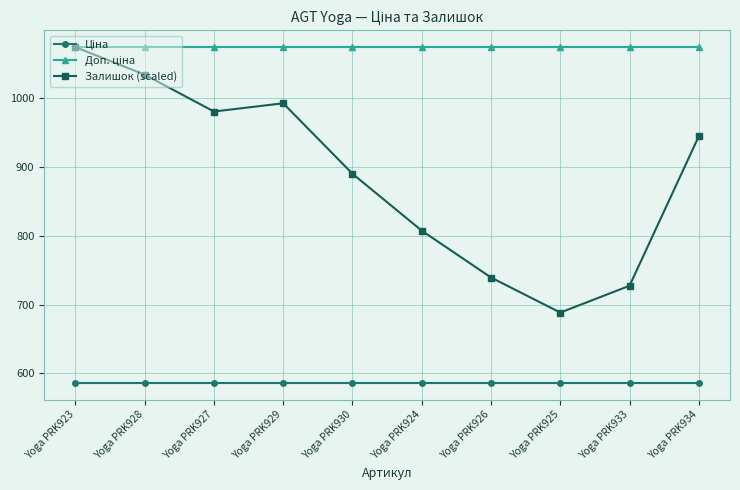

At which label is Залишок (scaled) closest to 881?

Yoga PRK930